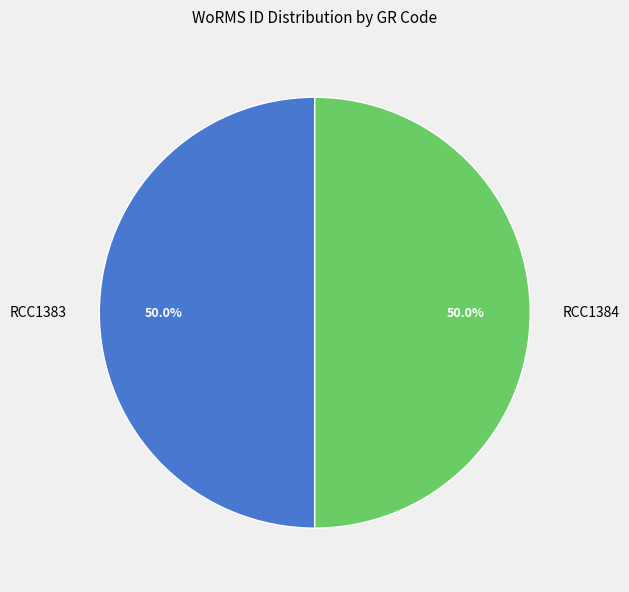

To the nearest percent, what portion does RCC1384 represent?

50%